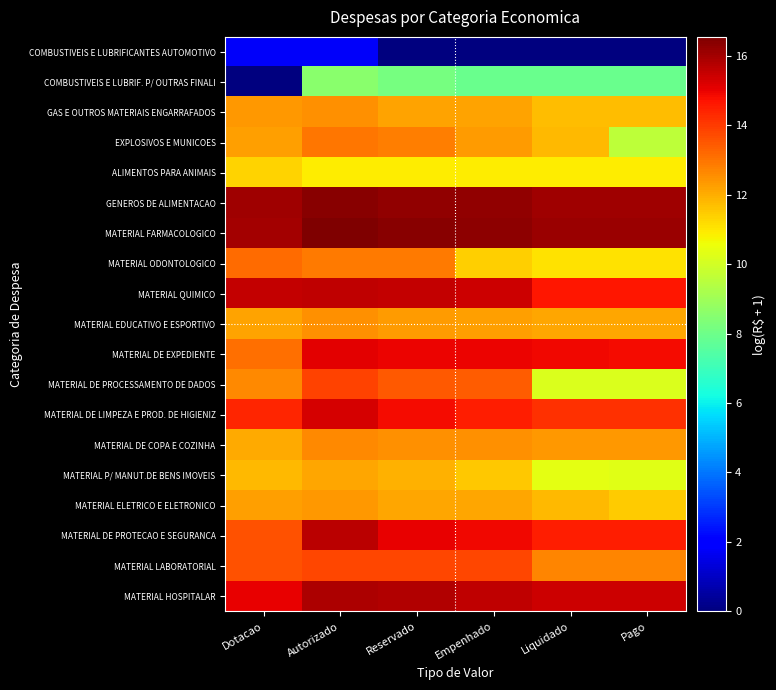

Which label corresponds to the smallest value in the chart?

Reservado